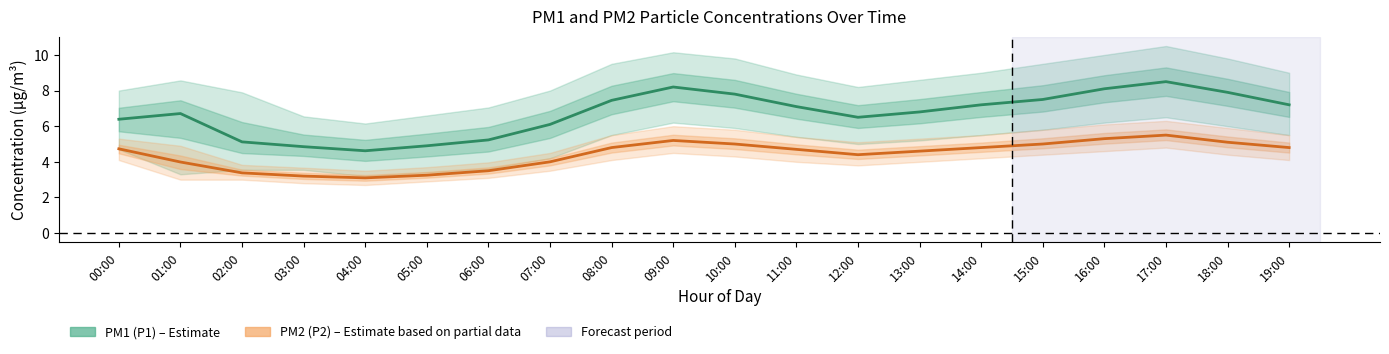

Reading right to left, list all the values displayed in this chart.

PM1 (P1): 7.2	7.9	8.5	8.1	7.5	7.2	6.8	6.5	7.1	7.8	8.2	7.5	6.1	5.2	4.9	4.6	4.8	5.1	6.7	6.4
PM2 (P2): 4.8	5.1	5.5	5.3	5.0	4.8	4.6	4.4	4.7	5.0	5.2	4.8	4.0	3.5	3.2	3.1	3.2	3.4	4.0	4.7